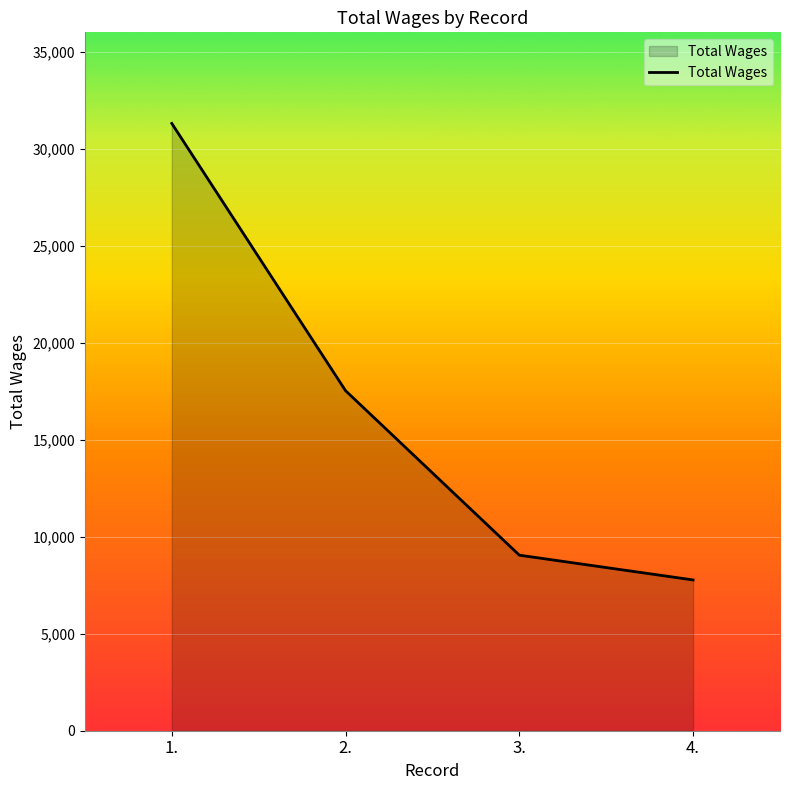

What is the average value?

16426